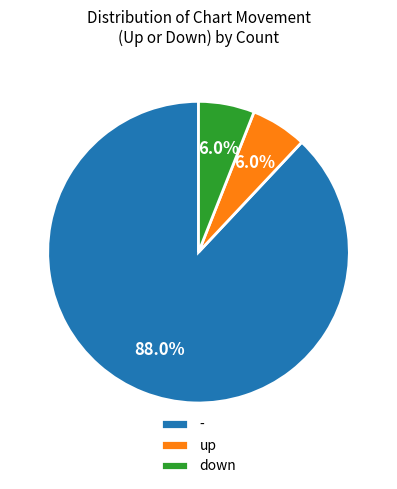

To the nearest percent, what is the difference between the up and - slice percentages?

82%